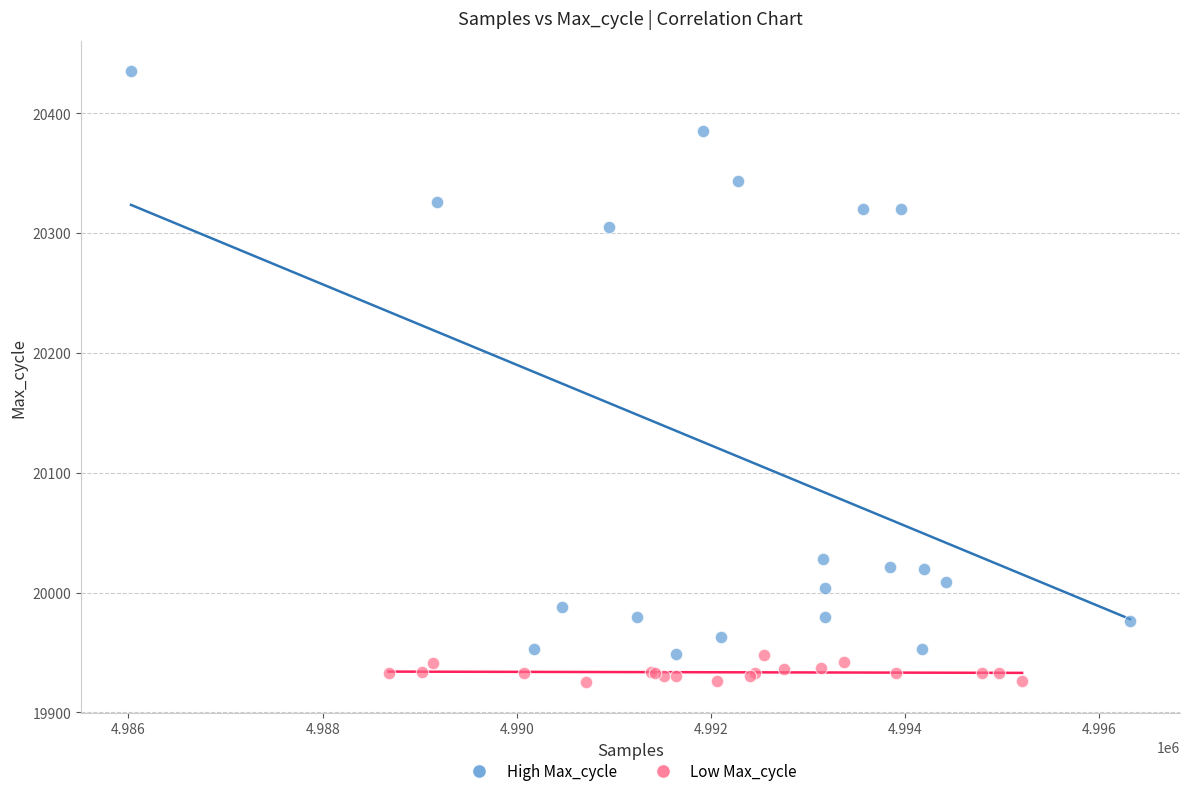

Which series has the largest Y range (max minus min)?

High Max_cycle